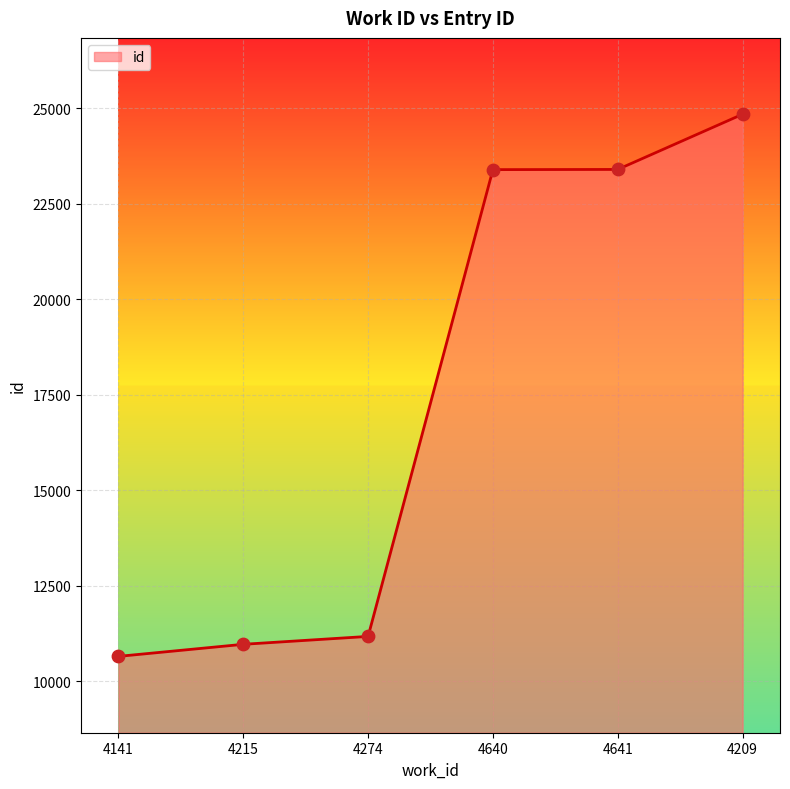

What is the change in value from 4215 to 4209?

+13885